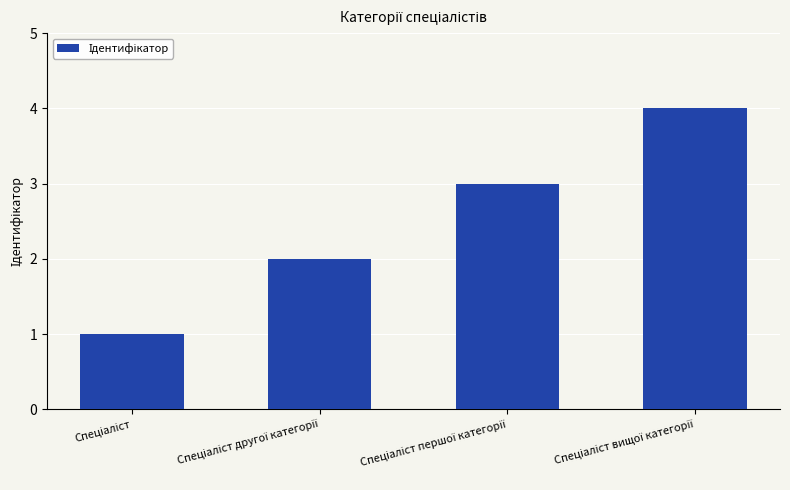

What is the difference between the maximum and minimum values?

3